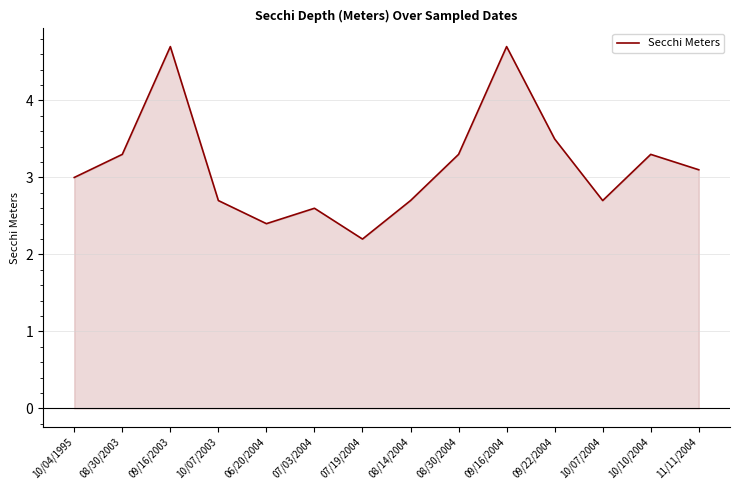

True or false: the data shows 3.4 at 07/19/2004.

False